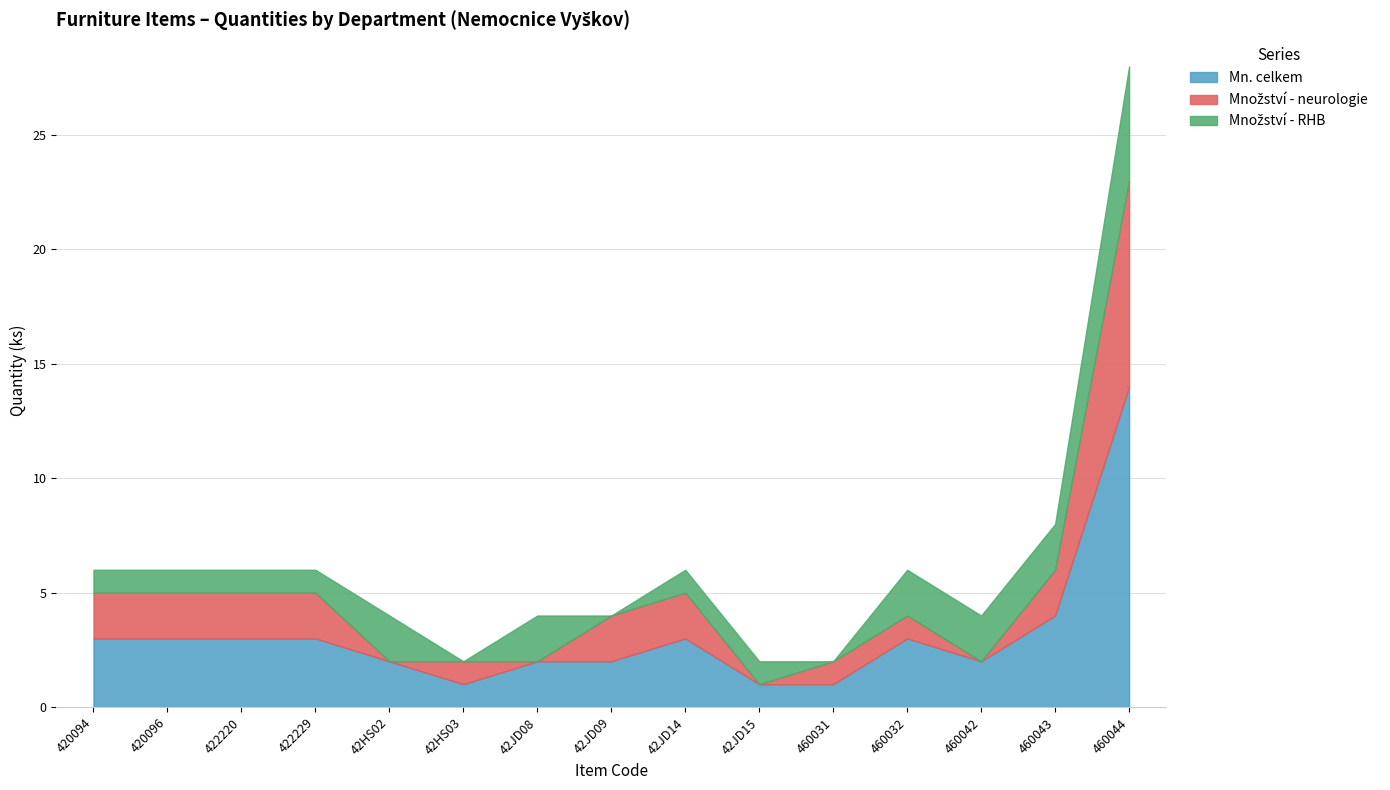

Reading left to right, list all the values displayed in this chart.

Mn. celkem: 3	3	3	3	2	1	2	2	3	1	1	3	2	4	14
Množství - neurologie: 2	2	2	2	0	1	0	2	2	0	1	1	0	2	9
Množství - RHB: 1	1	1	1	2	0	2	0	1	1	0	2	2	2	5